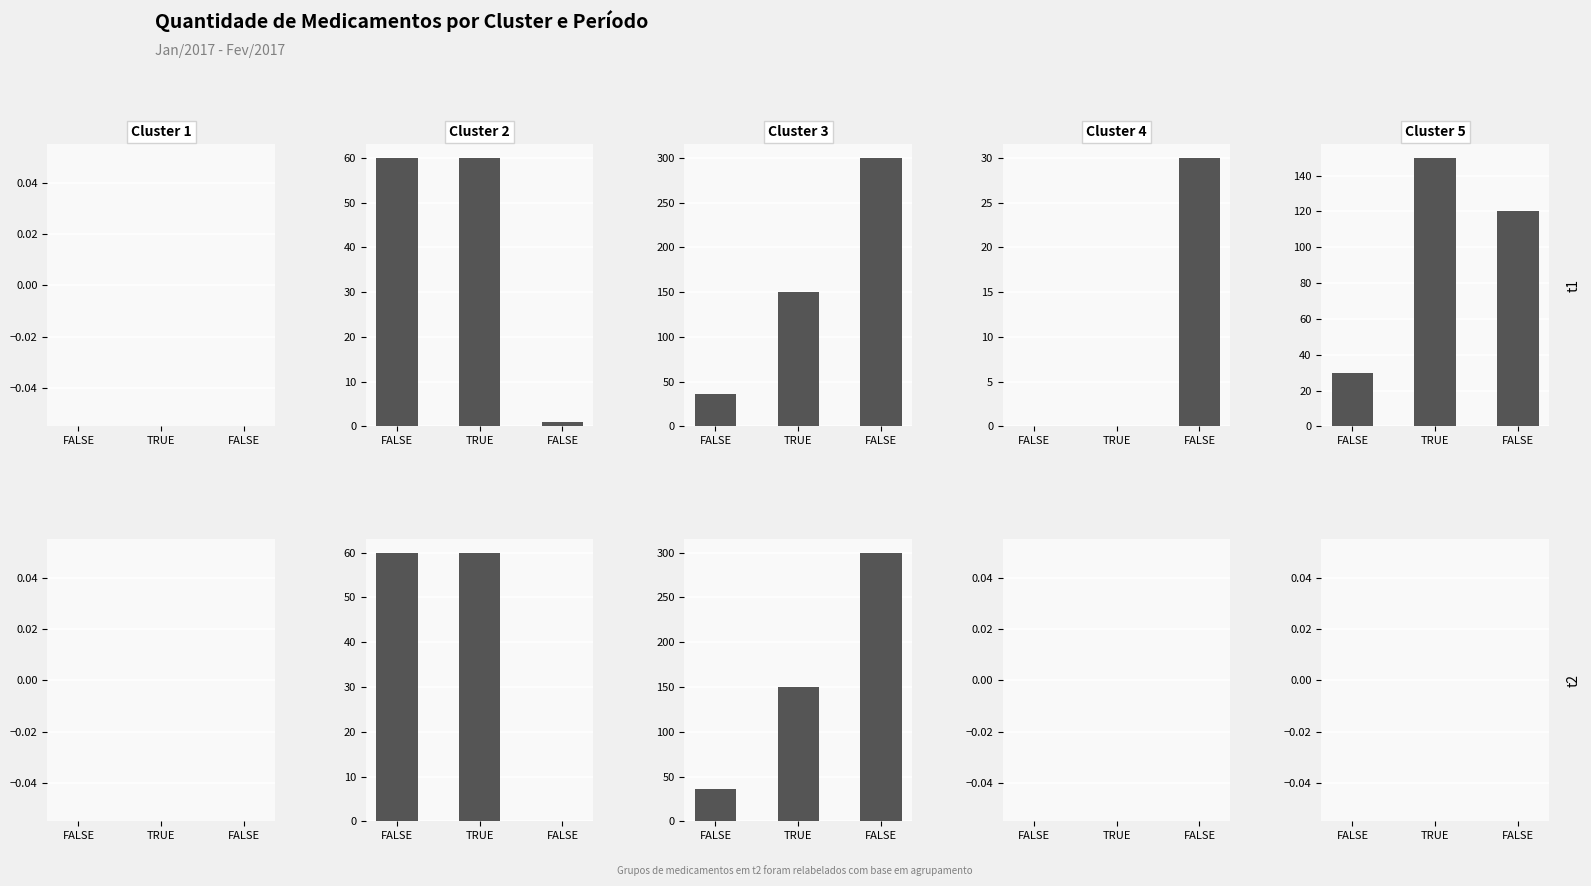

Which series has the largest total across all categories?

Cluster 3